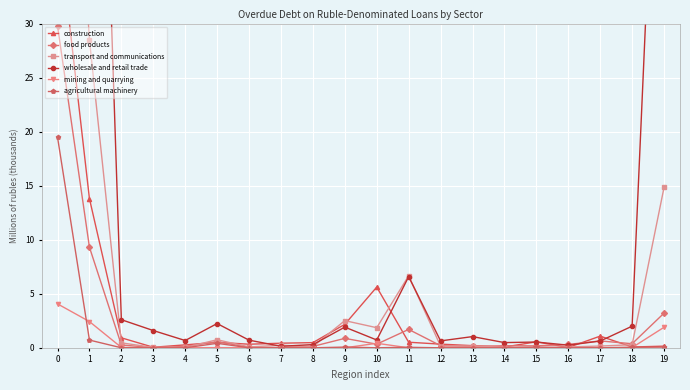

The value of construction at 10 is 5.6. True or false?

True